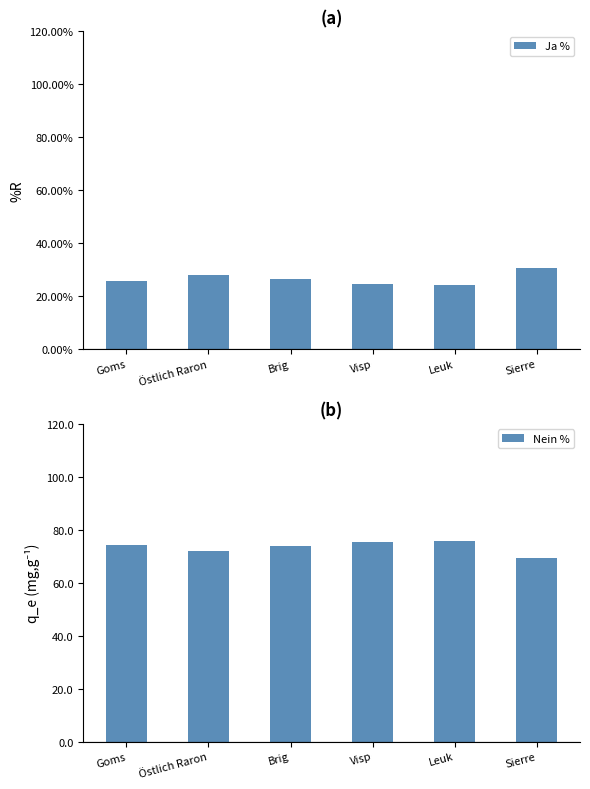

What is the total value across all series at Leuk?

100.0